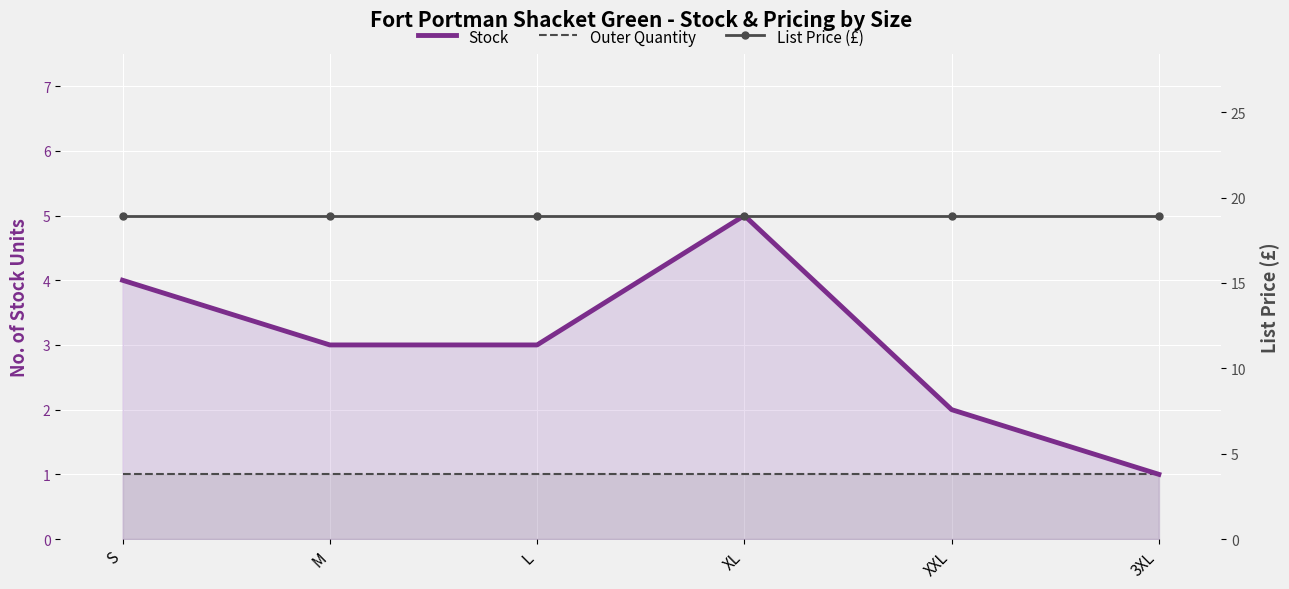

What is the value of the List Price (£) point at the 5th from the left?

18.9